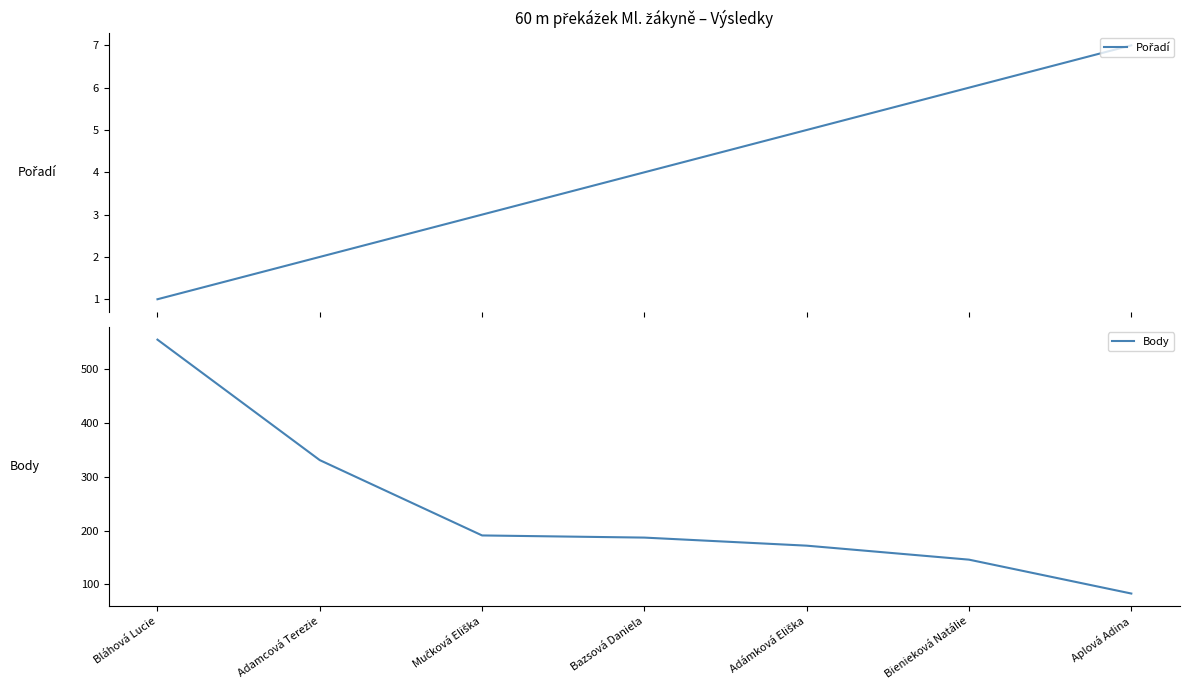

How many lines are shown in the chart?

2